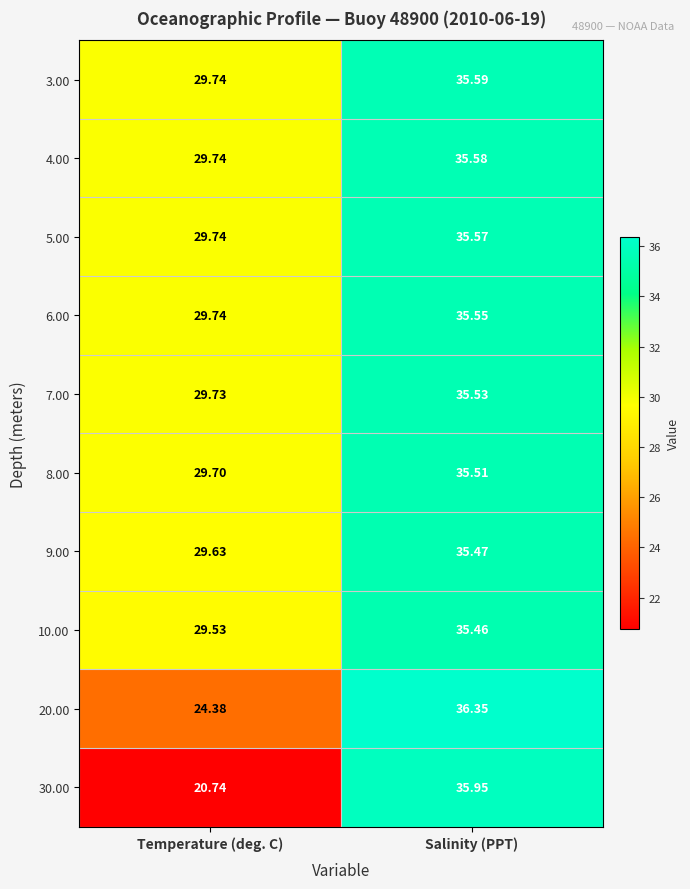

How many categories are shown in the chart?

2